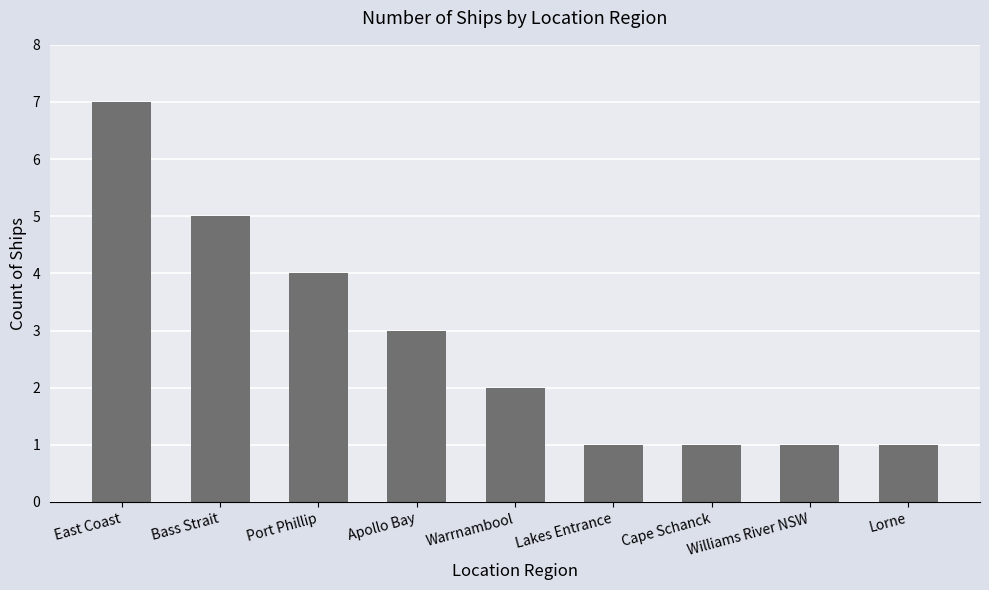

What is the change in value from East Coast to Warrnambool?

-5